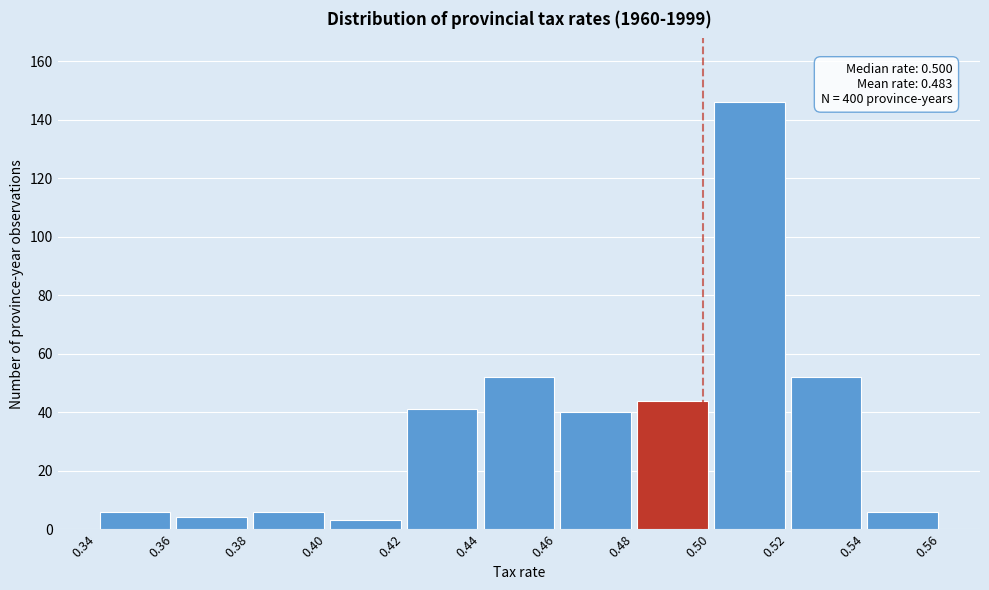

Over which range of the x-axis is the bar tallest?

0.50 to 0.52